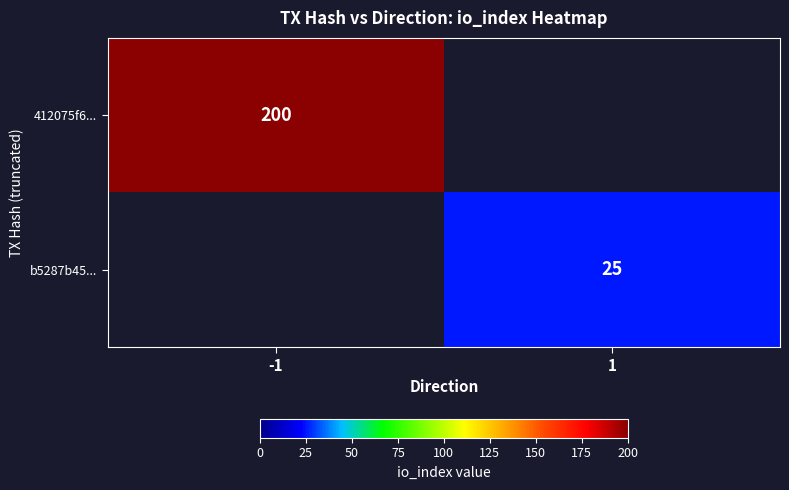

The b5287b45... series shows 25.0 at 1. True or false?

True